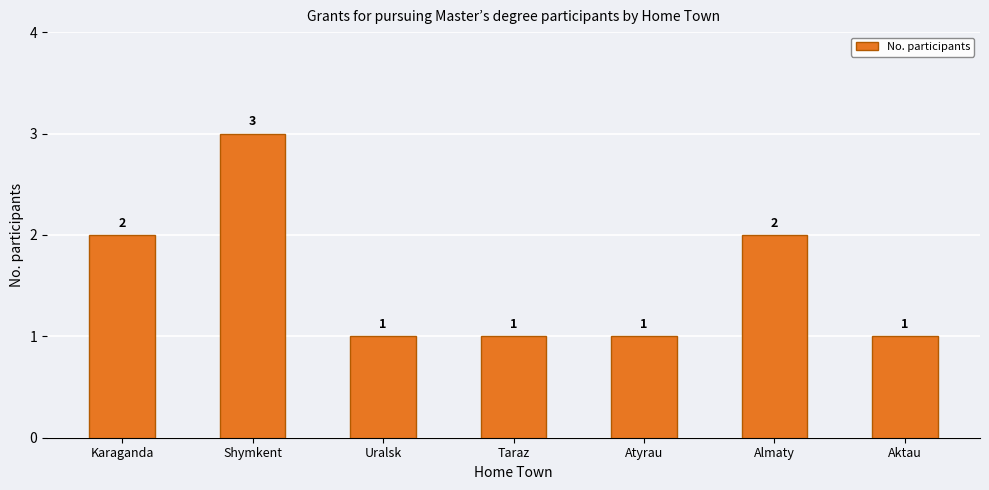

What is the label of the 5th bar from the left?

Atyrau